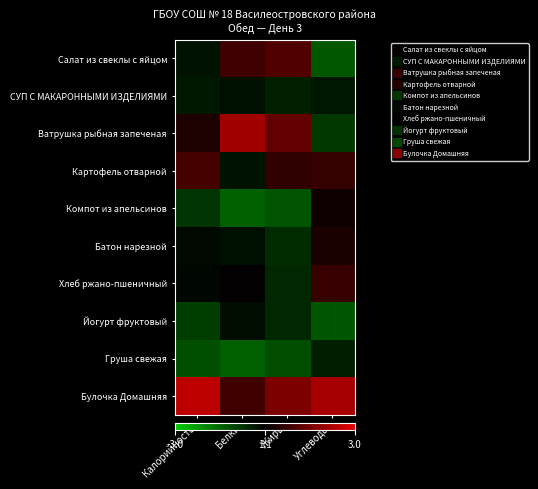

Which series has the largest total across all categories?

Булочка Домашняя